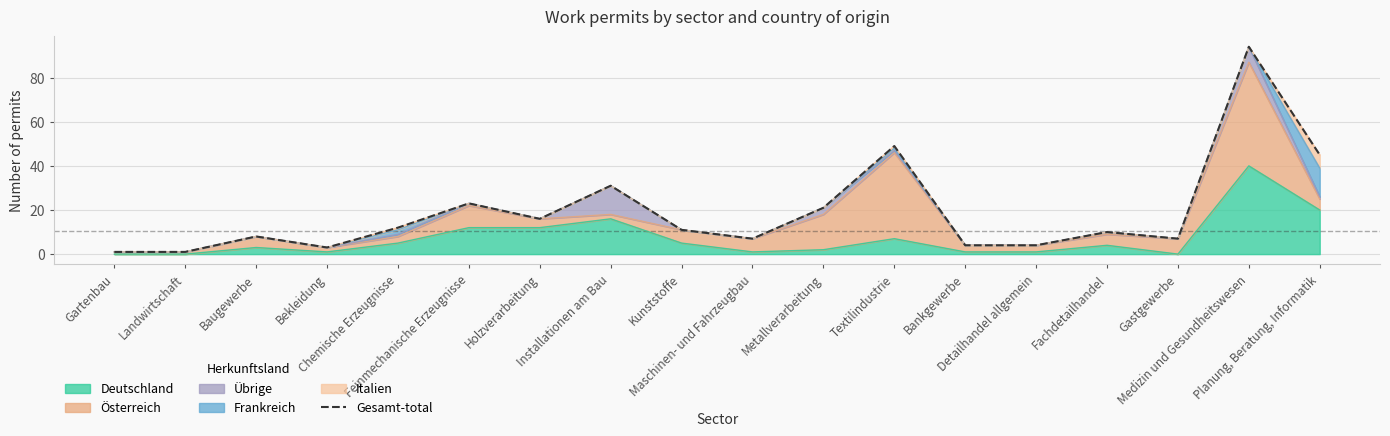

How many data points are less than 11?

9